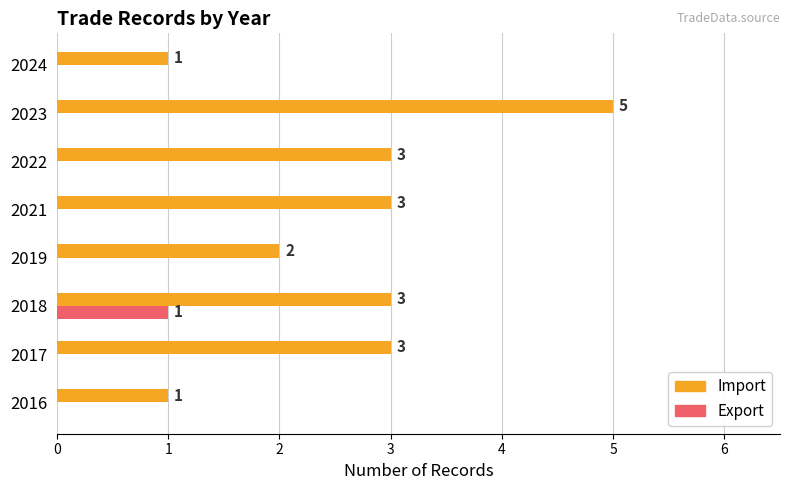

The Export series shows 0 at 2017. True or false?

True